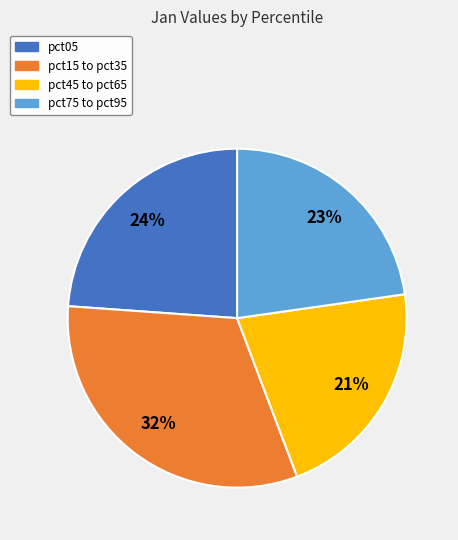

Which slice is the largest?

pct15 to pct35